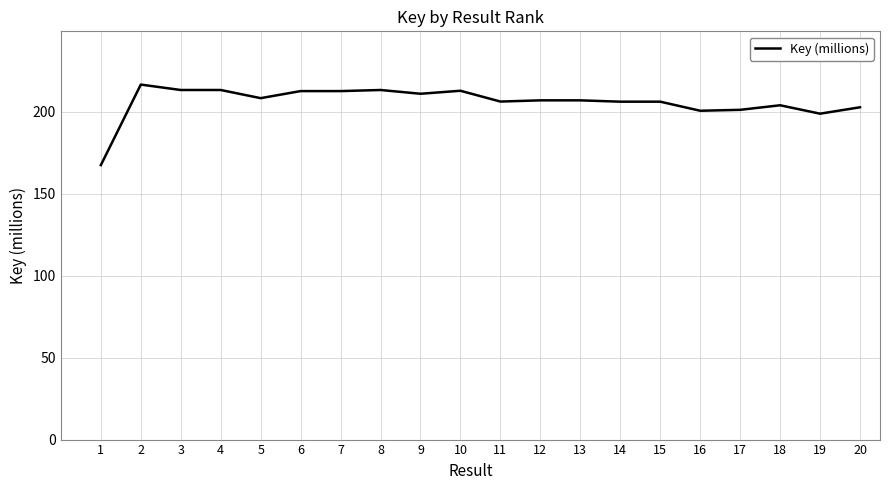

What is the change in value from 8 to 14?

-7.1